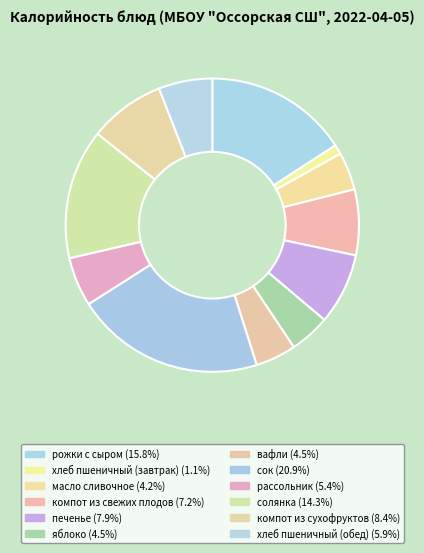

How many segments does this pie chart have?

12